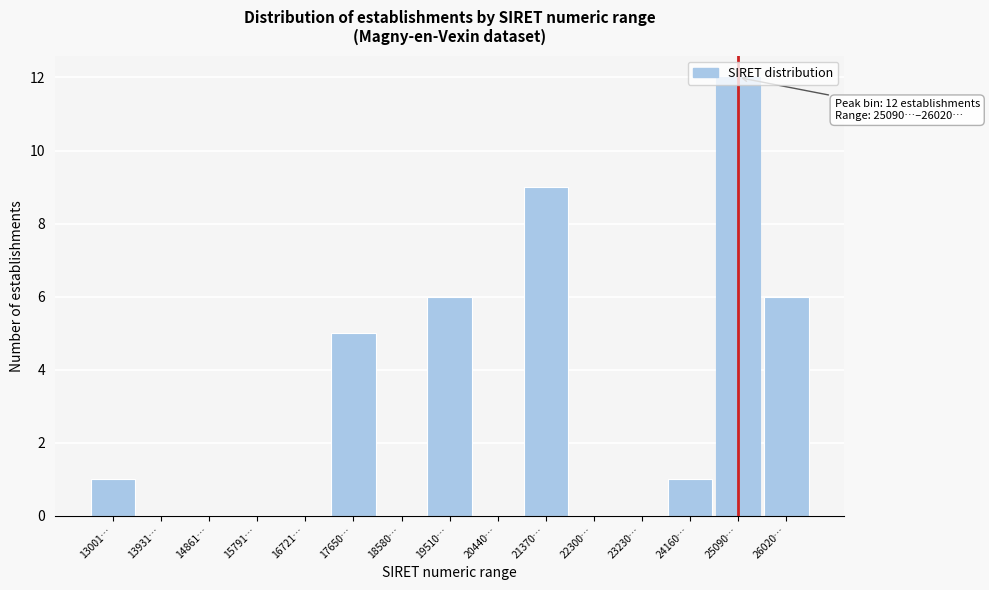

What is the change in value from 13001… to 21370…?

+8